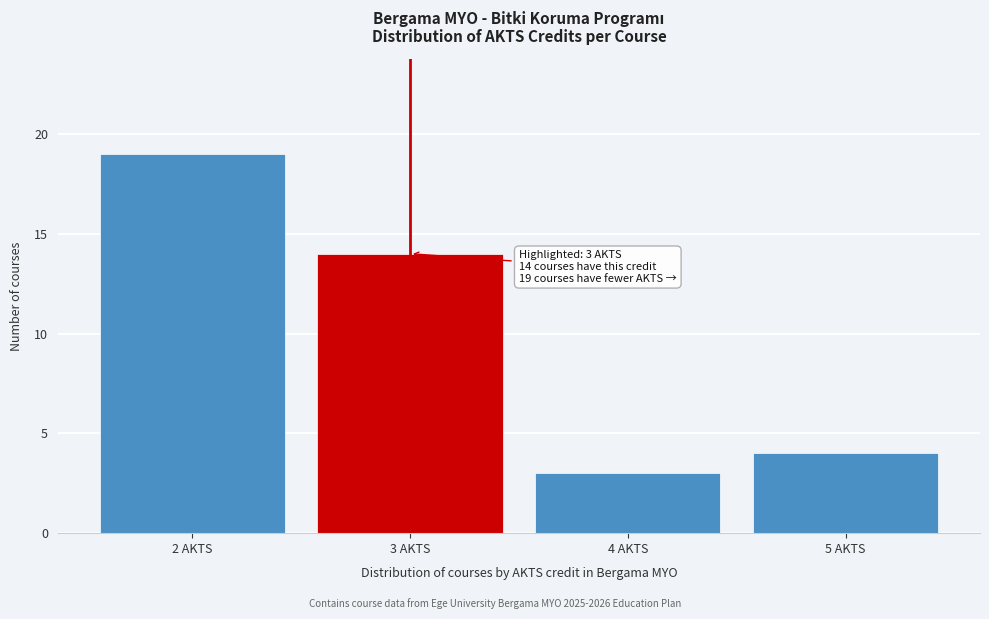

Reading left to right, list all the values displayed in this chart.

19	14	3	4